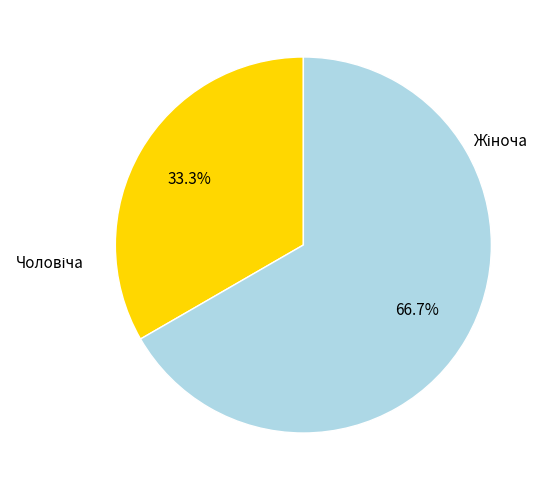

Is there any slice that represents more than half of the pie?

Yes